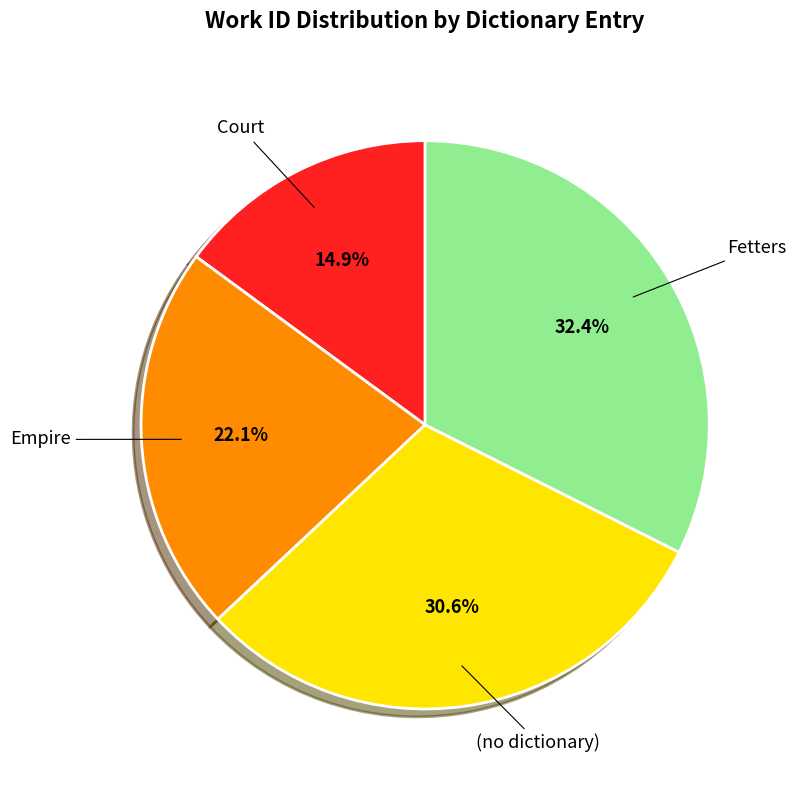

How many slices are in this pie chart?

4